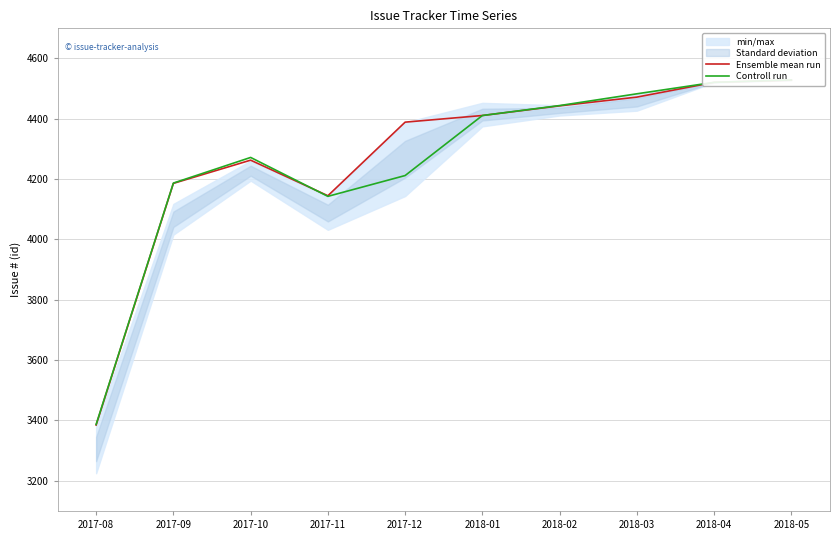

How many times do Controll run and Ensemble mean run cross each other?

1